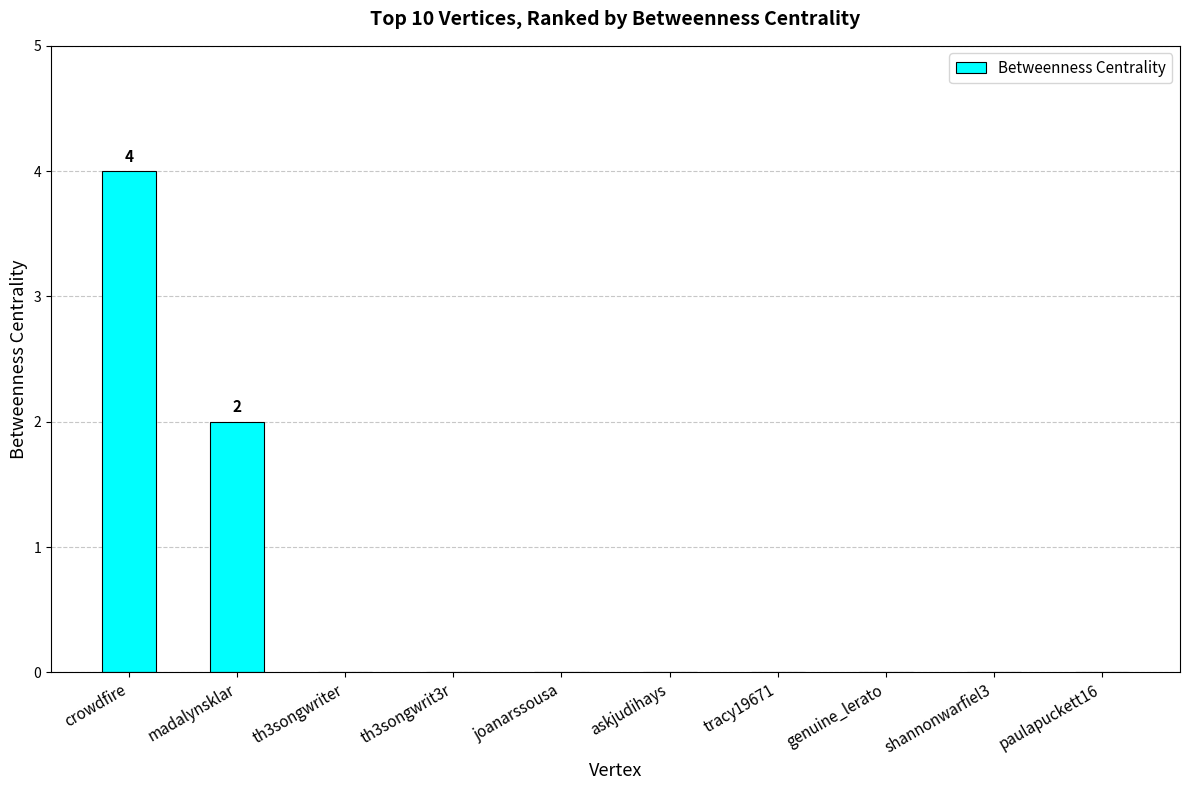

What is the greatest value displayed?

4